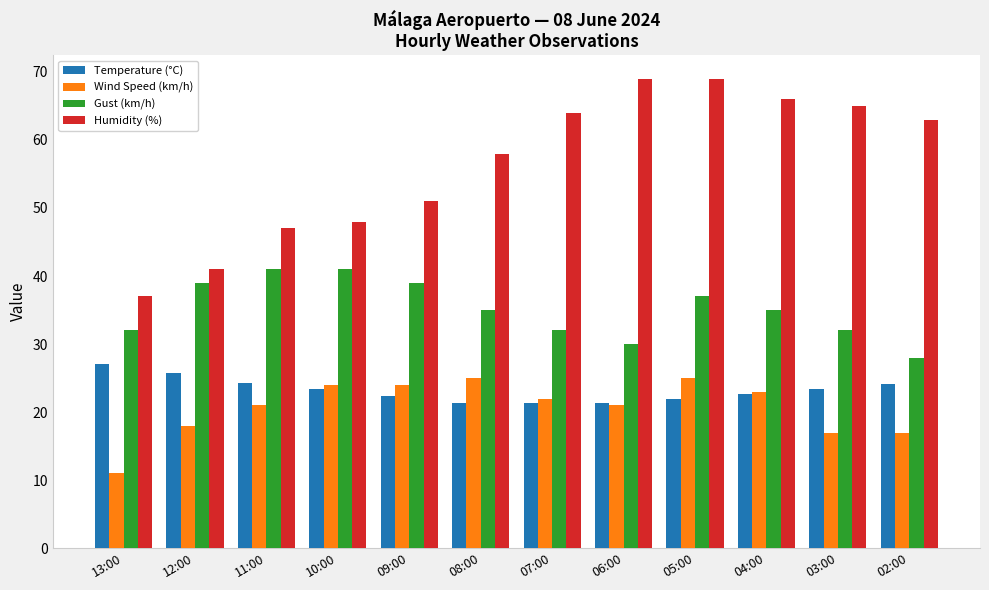

Is it true that Wind Speed (km/h) equals 42.5 at 05:00?

False